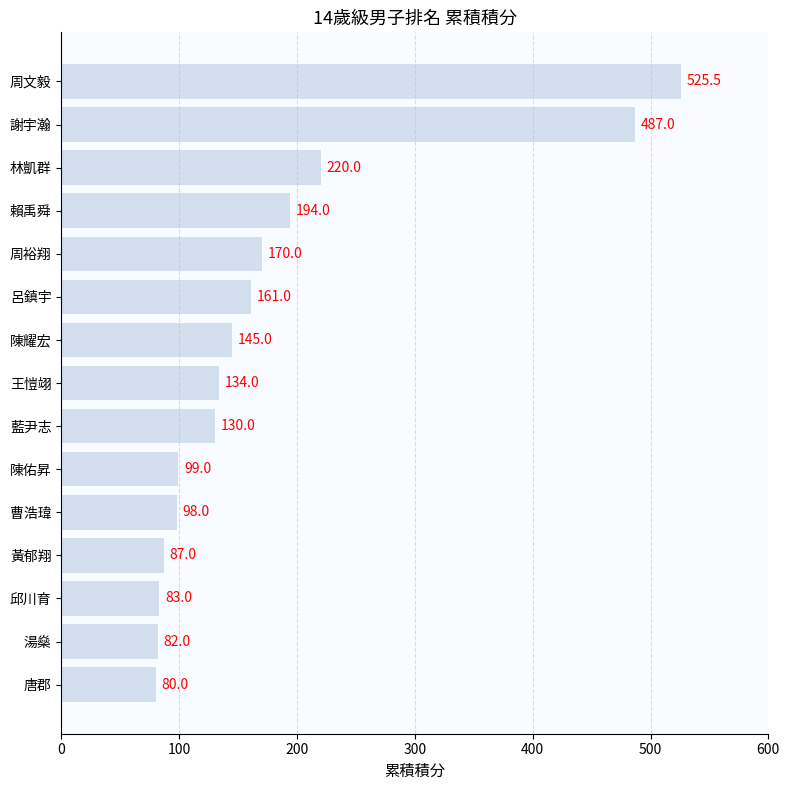

What is the sum of all values?

2695.5